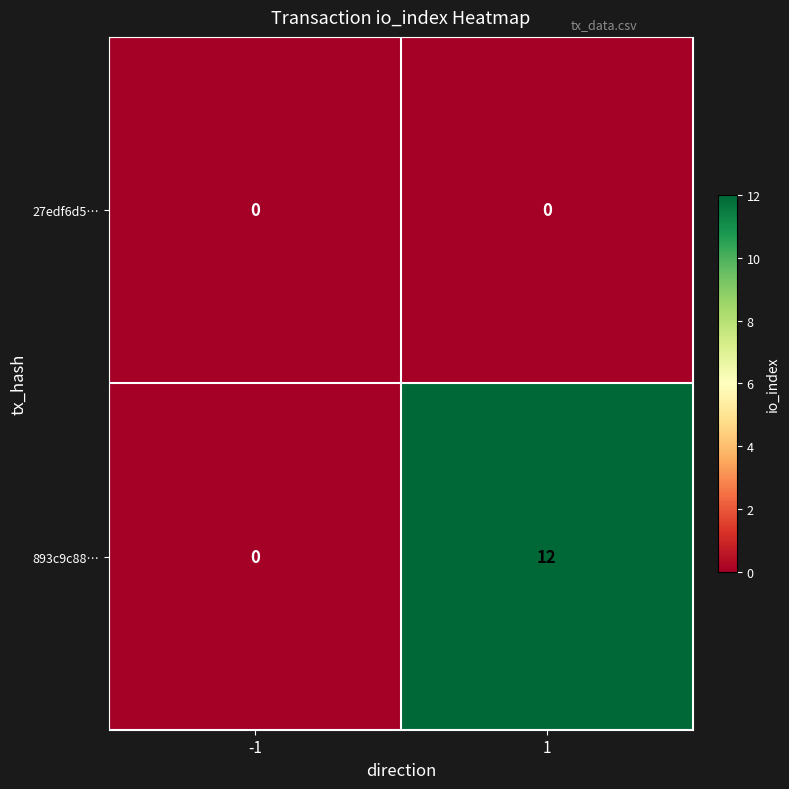

Is it true that 27edf6d5… equals 0 at 1?

True